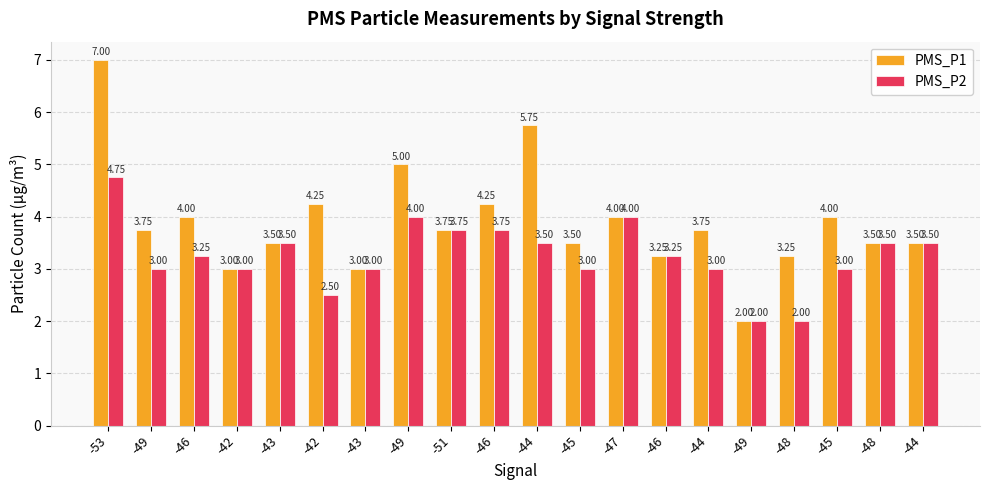

Count the number of data series in this chart.

2